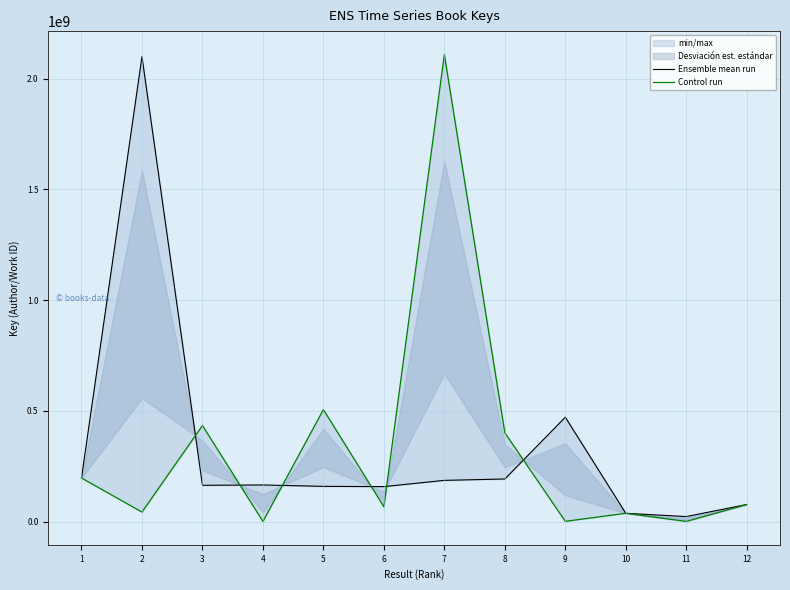

Is the value of Ensemble mean run at 6 greater than the value of Control run at 4?

Yes